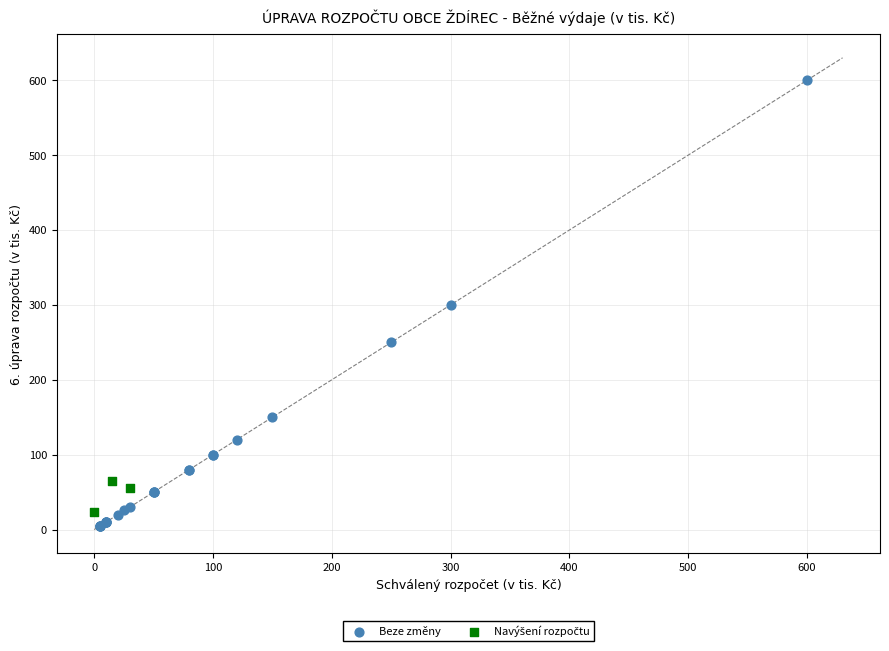

Which series reaches the maximum Y coordinate?

Beze změny